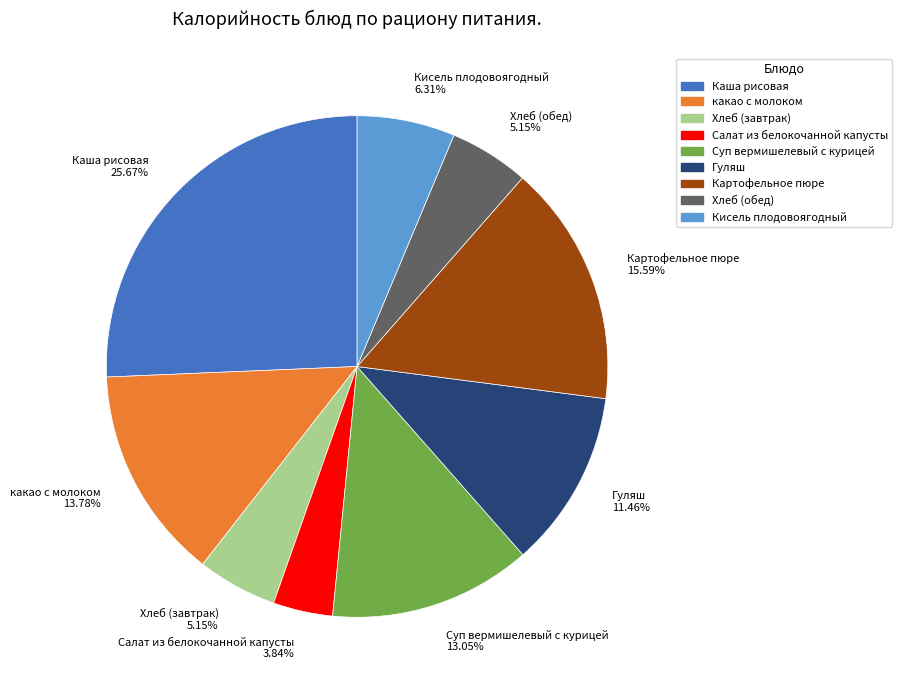

Which category has the biggest portion of the pie?

Каша рисовая